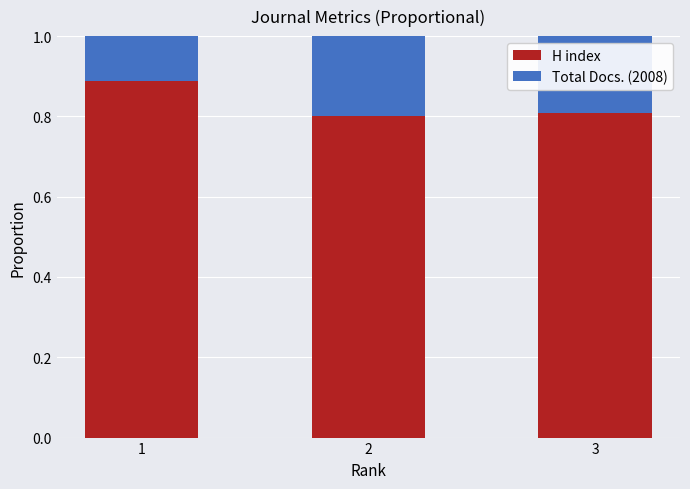

Are the bars grouped side by side (vs. stacked)?

No